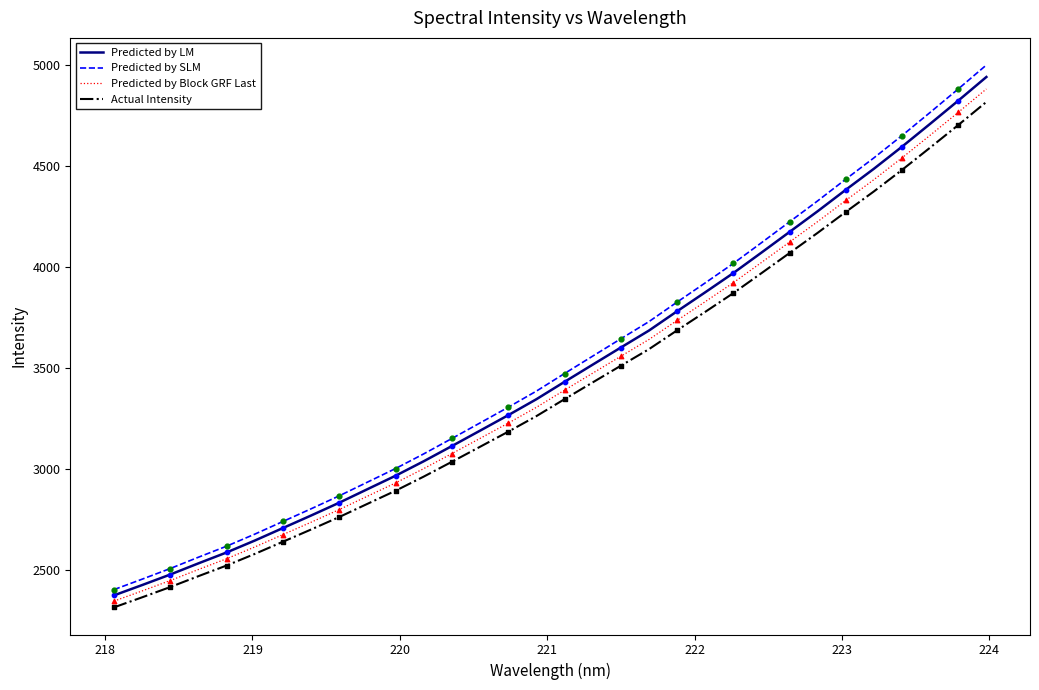

True or false: Actual Intensity and Predicted by SLM intersect in this chart.

False